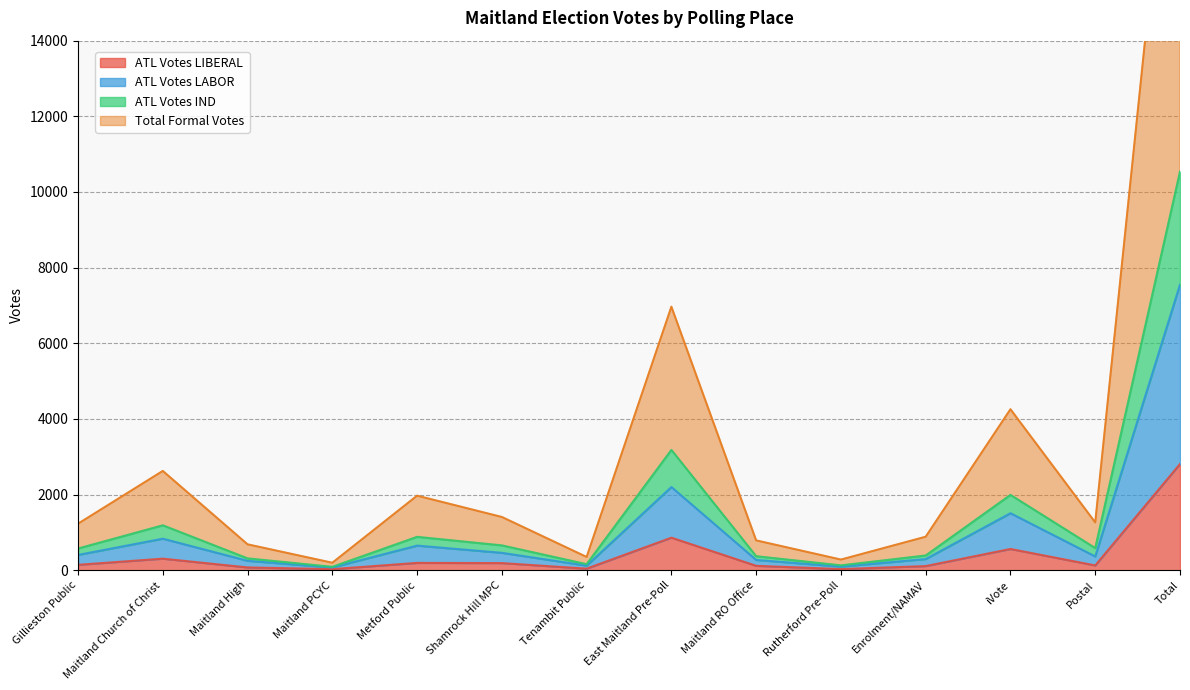

At which label does ATL Votes LIBERAL reach its peak?

Total